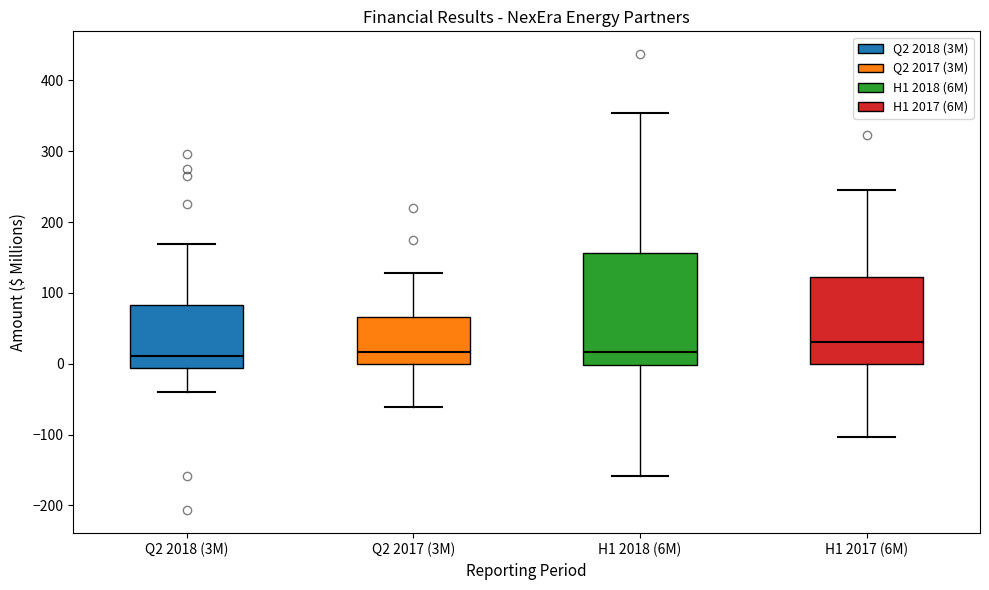

Which box is the tallest, from its lower edge to its upper edge?

H1 2018 (6M)